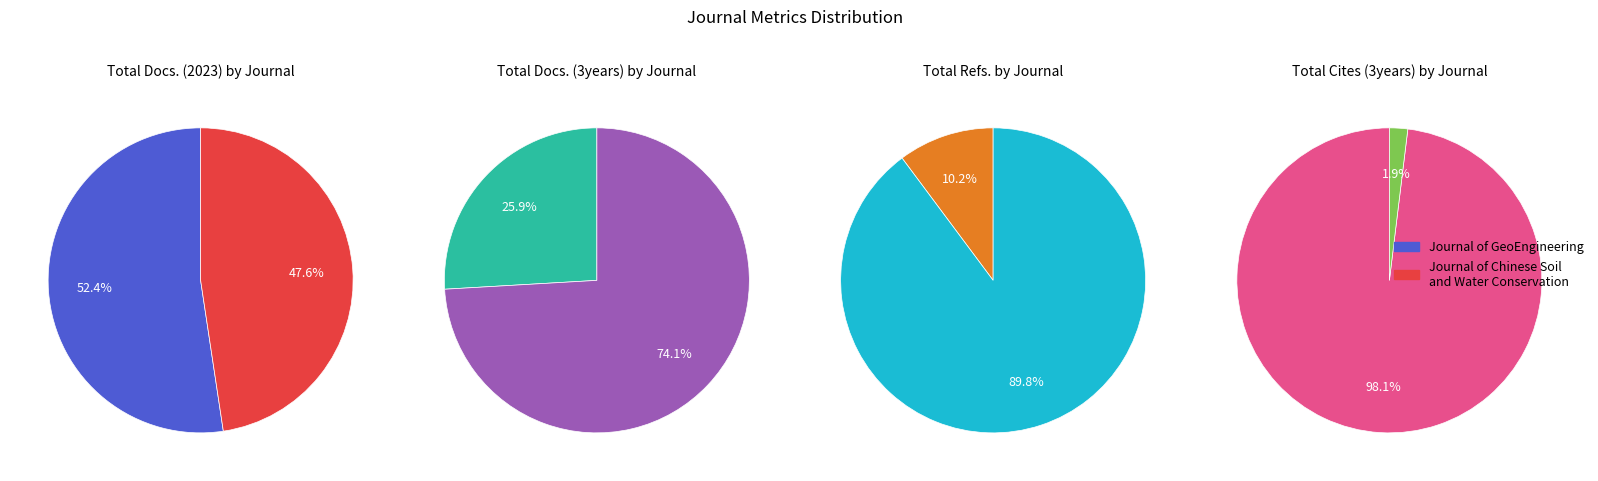

Is it true that Journal of GeoEngineering is 26% of the pie?

True